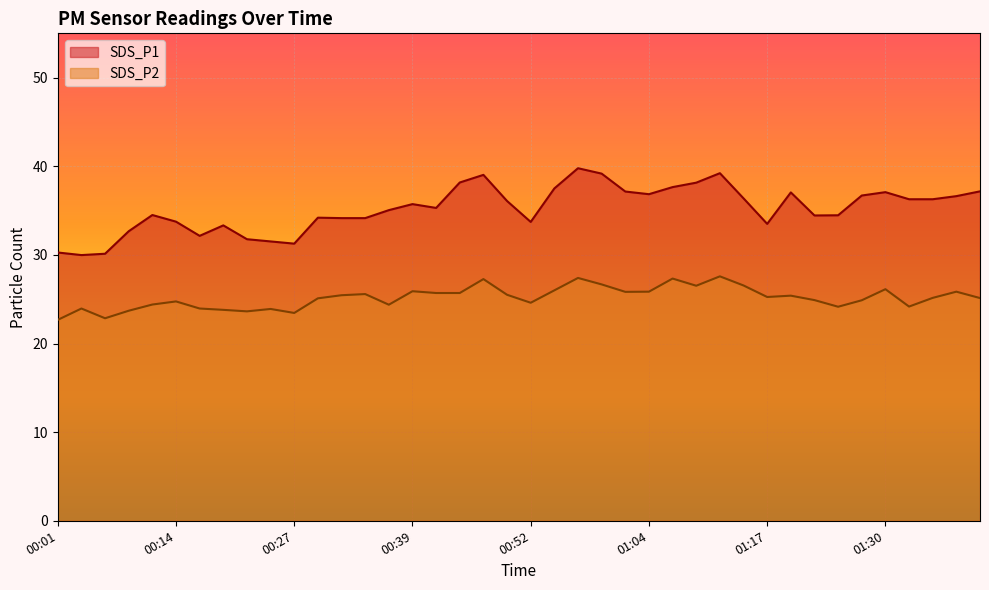

Is the value of SDS_P2 at 00:44 greater than the value of SDS_P1 at 00:37?

No